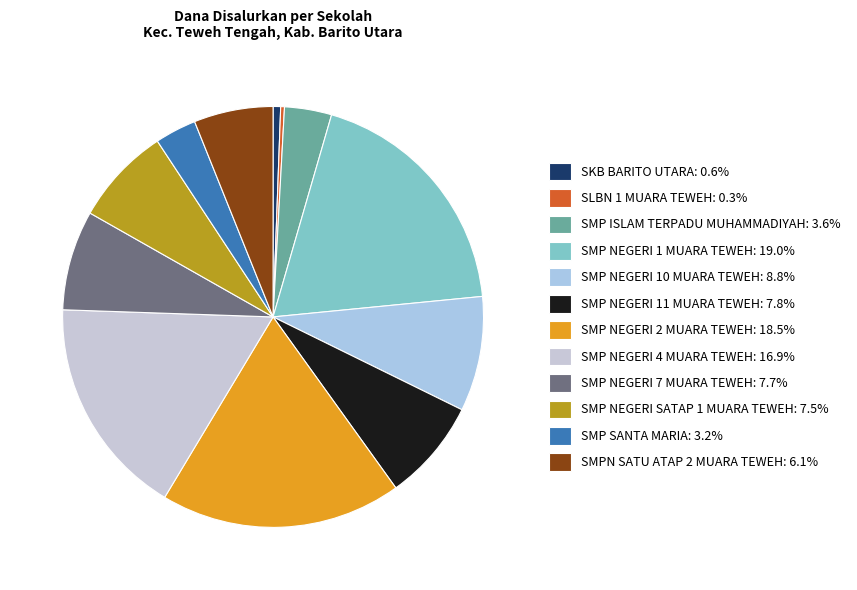

How many segments does this pie chart have?

12